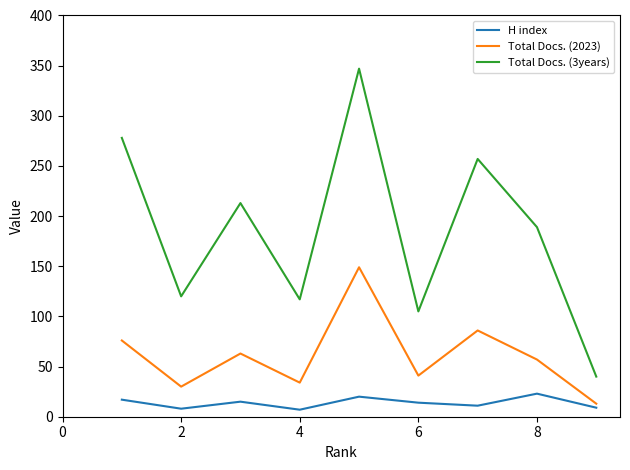

What is the lowest value of the Total Docs. (3years) series?

40